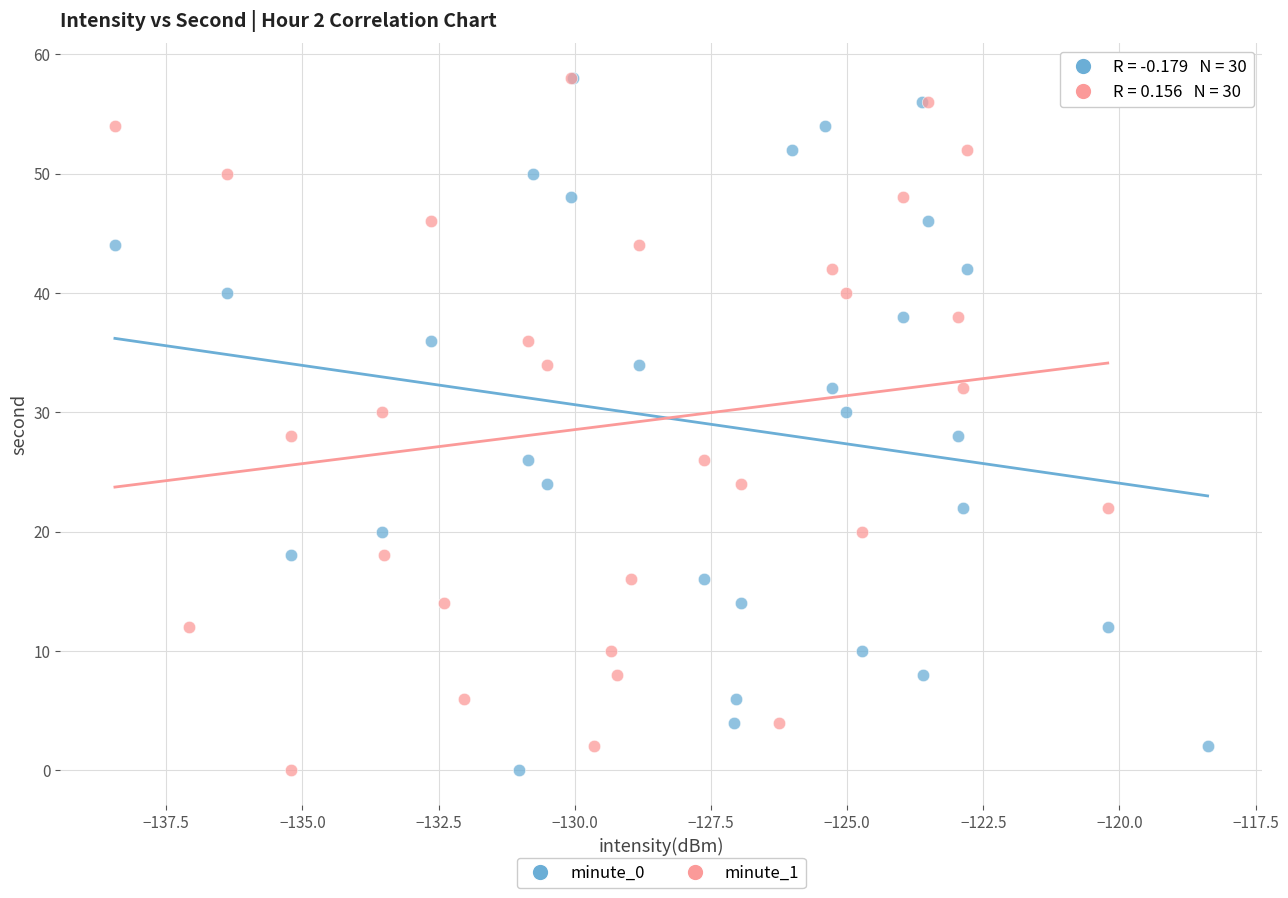

What are all the series names shown in the legend?

minute_0, minute_1